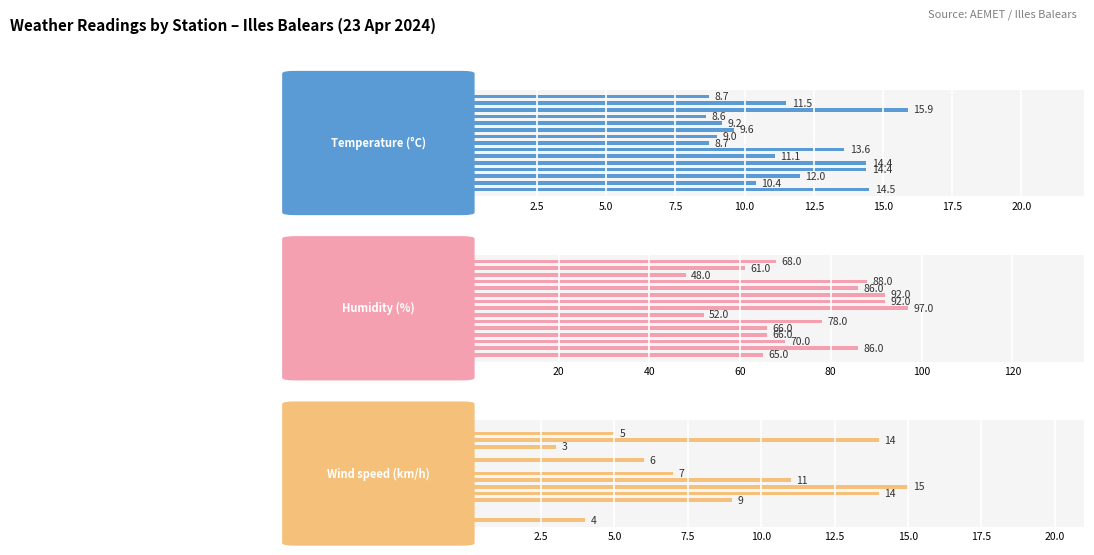

What is the approximate value of Humidity (%) at Eivissa?

48.0